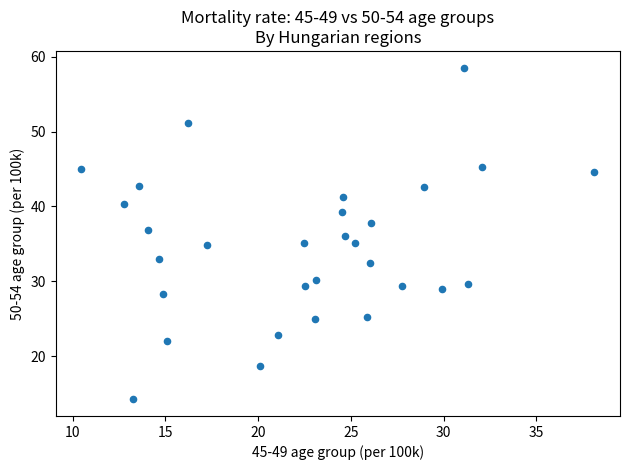

What is the range of Y values (max minus min)?

44.3